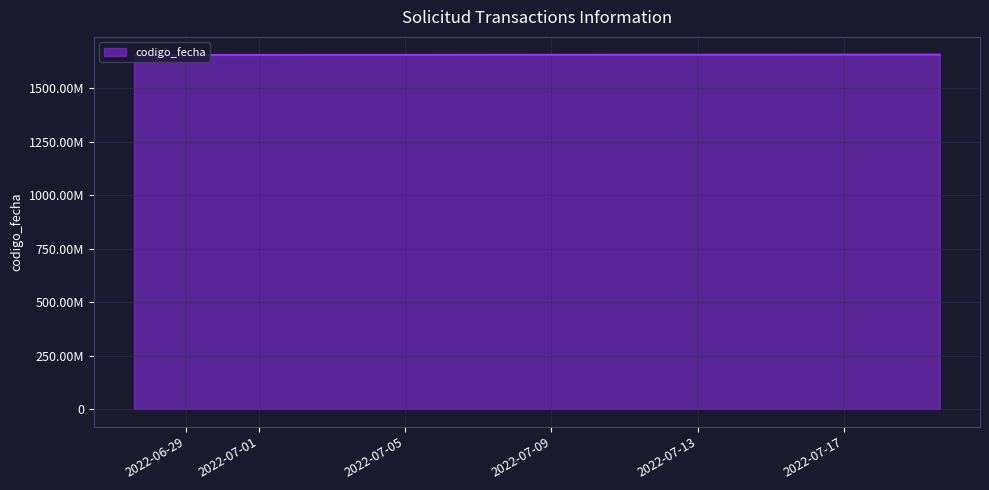

How many values are between 1657177008 and 1658300143?

3